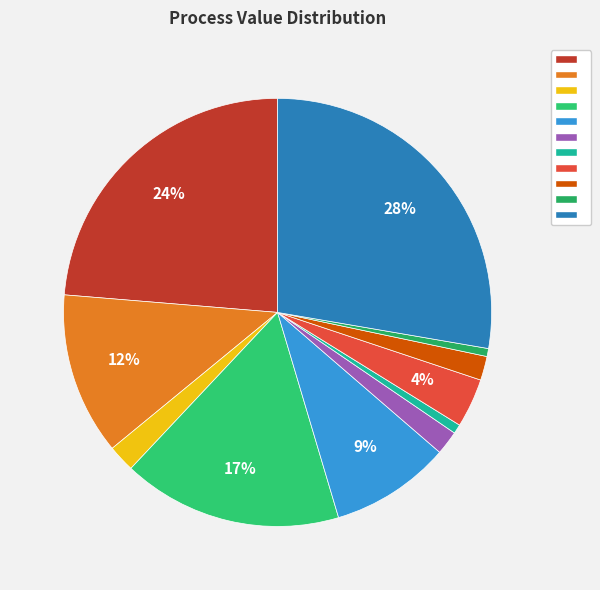

How many segments does this pie chart have?

11